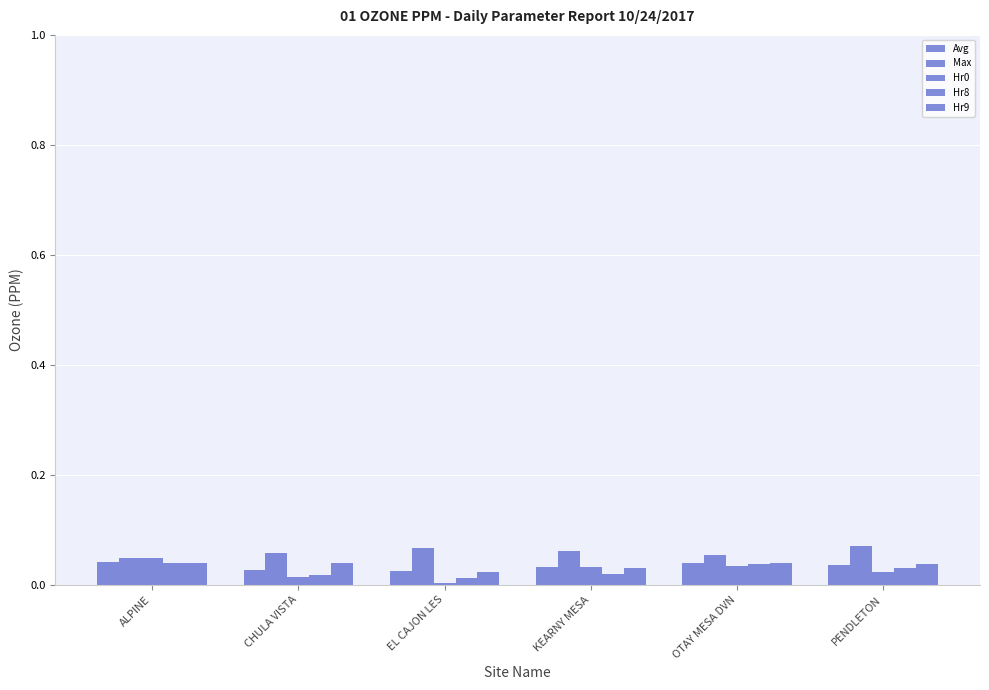

Is it true that Hr8 equals 0.0 at PENDLETON?

False